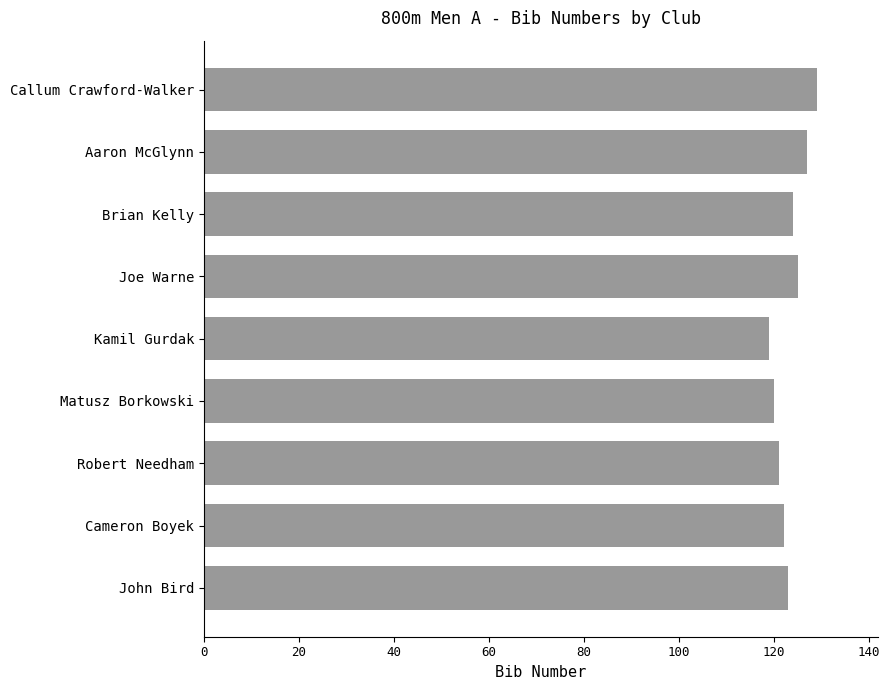

What is the change in value from Brian Kelly to Robert Needham?

-3